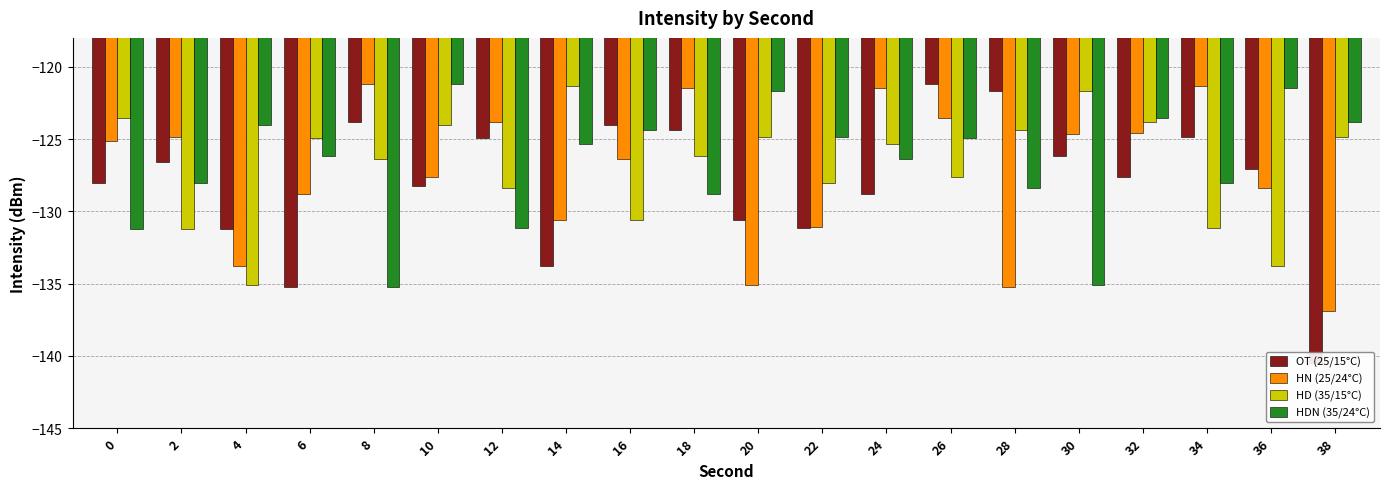

True or false: HD (35/15°C) has a value of -164.7 at 6.

False